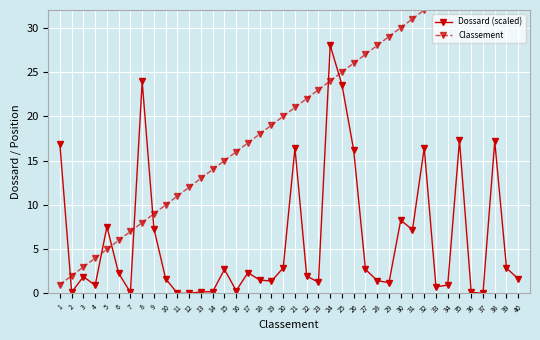

What is the value of the Classement point at the 12th from the left?

12.0